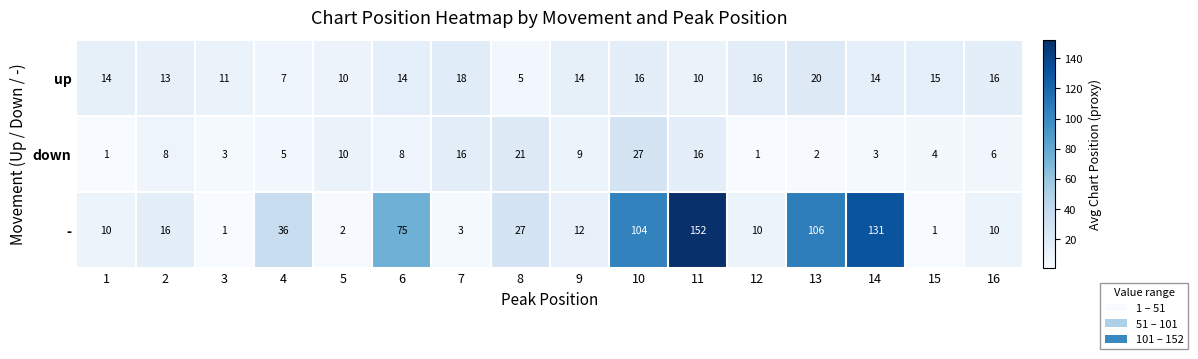

How many distinct data groups are displayed?

3